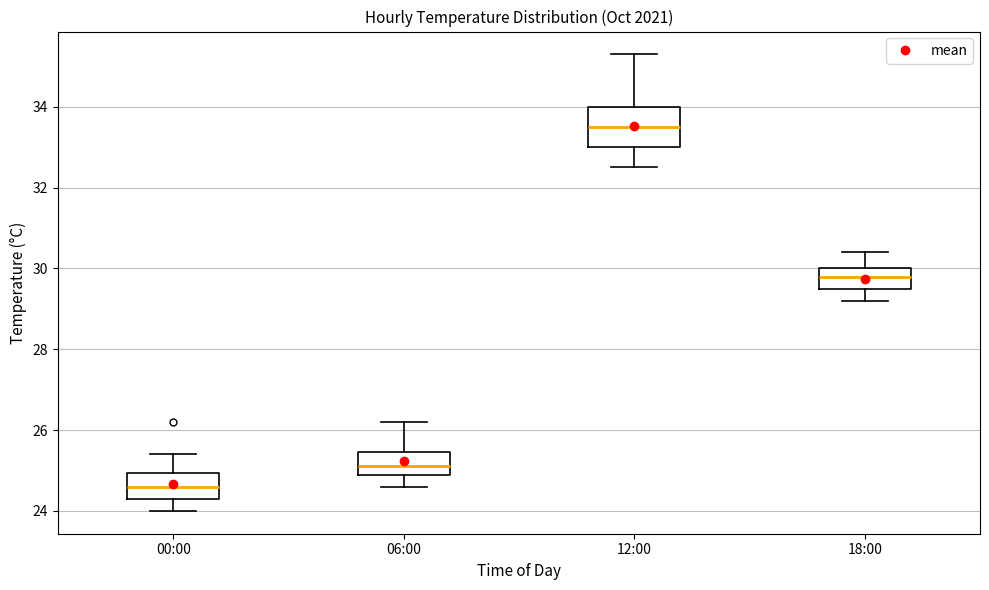

Which box's median line is the highest?

12:00